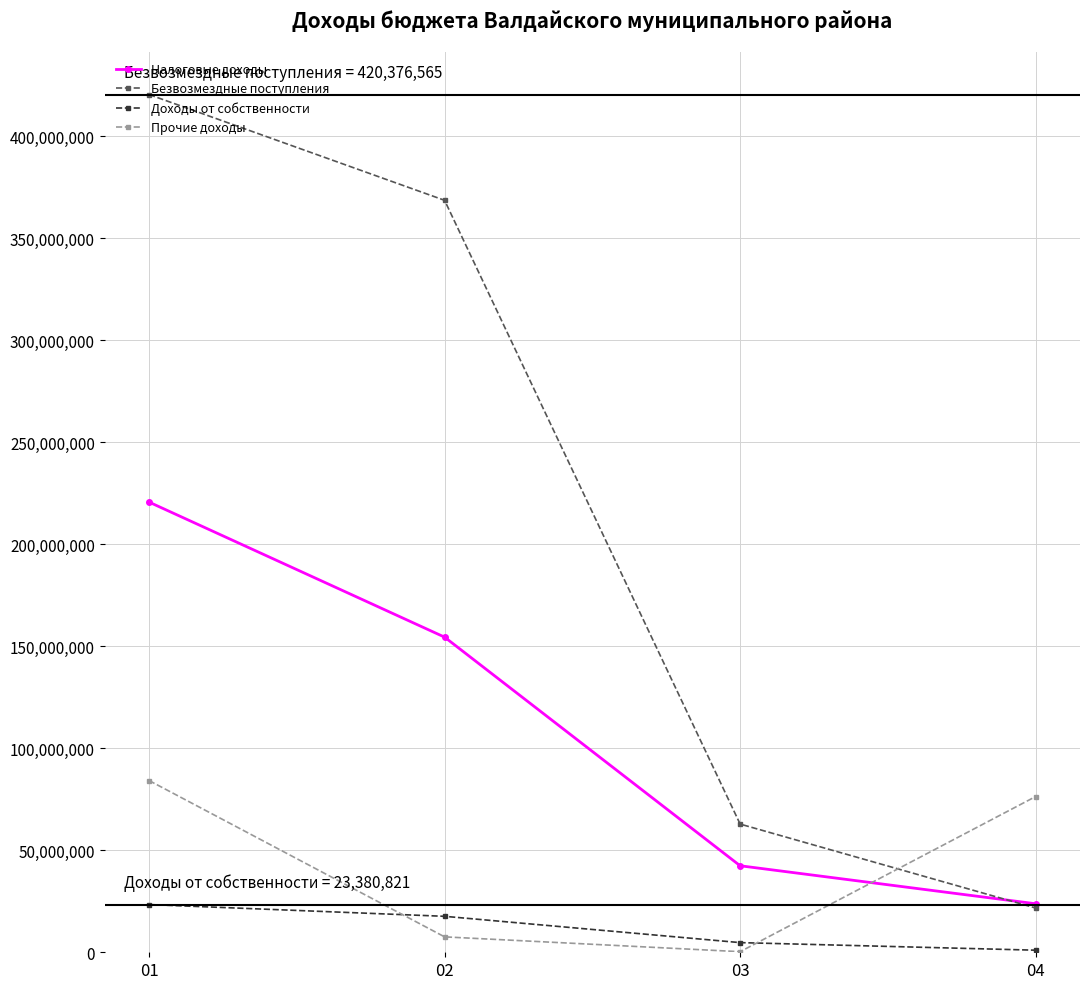

Which series changed the most between 02 and 03?

Безвозмездные поступления